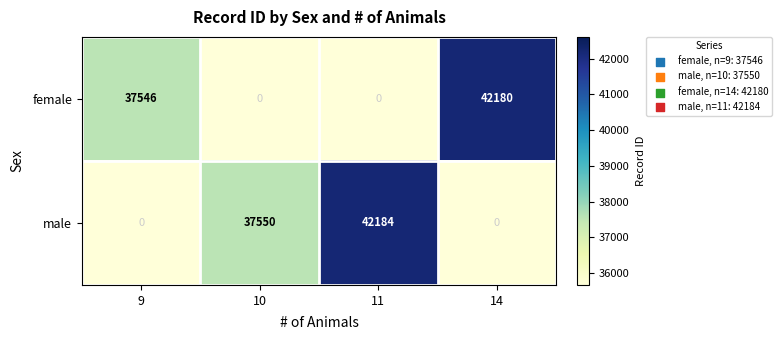

Where is female nearest to the value 21090?

9